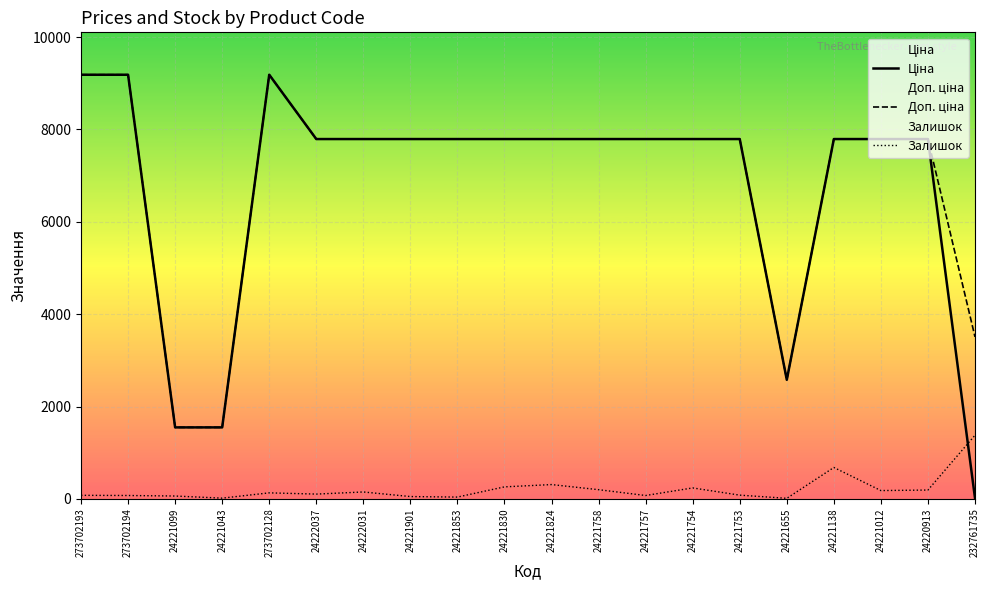

What is the minimum value shown in the chart?

11.5